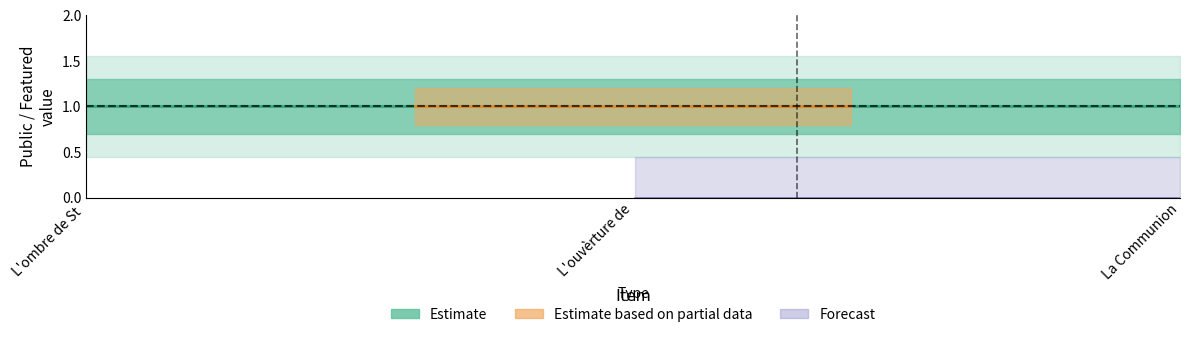

What is the value of the public_counts point at the 2nd from the left?

1